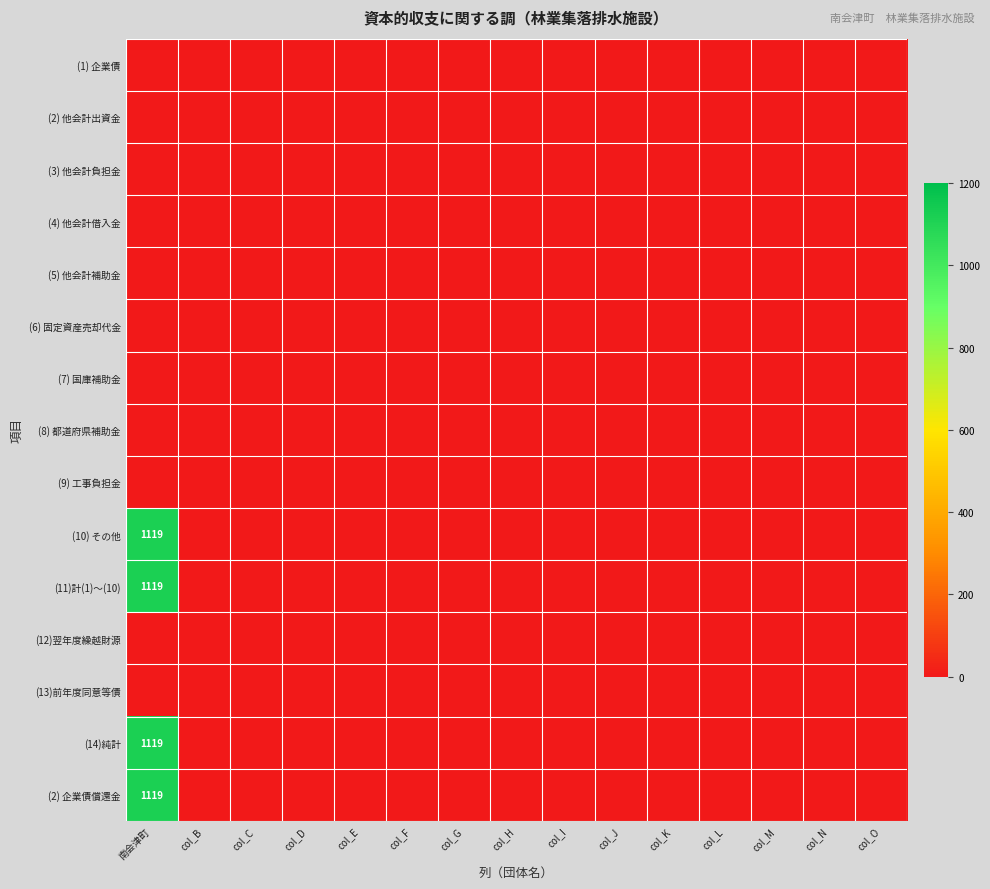

How many series are shown in this chart?

15